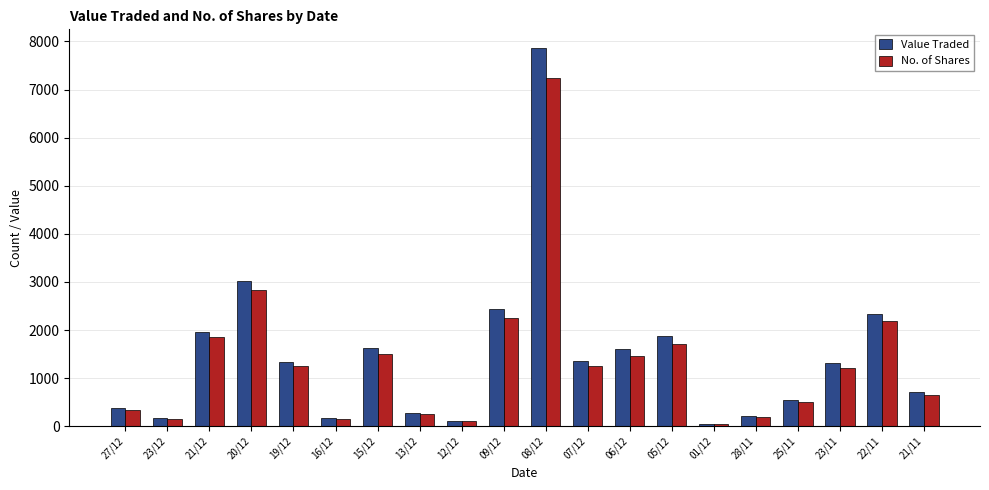

Rank the series by their maximum value, from lowest to highest.

No. of Shares, Value Traded